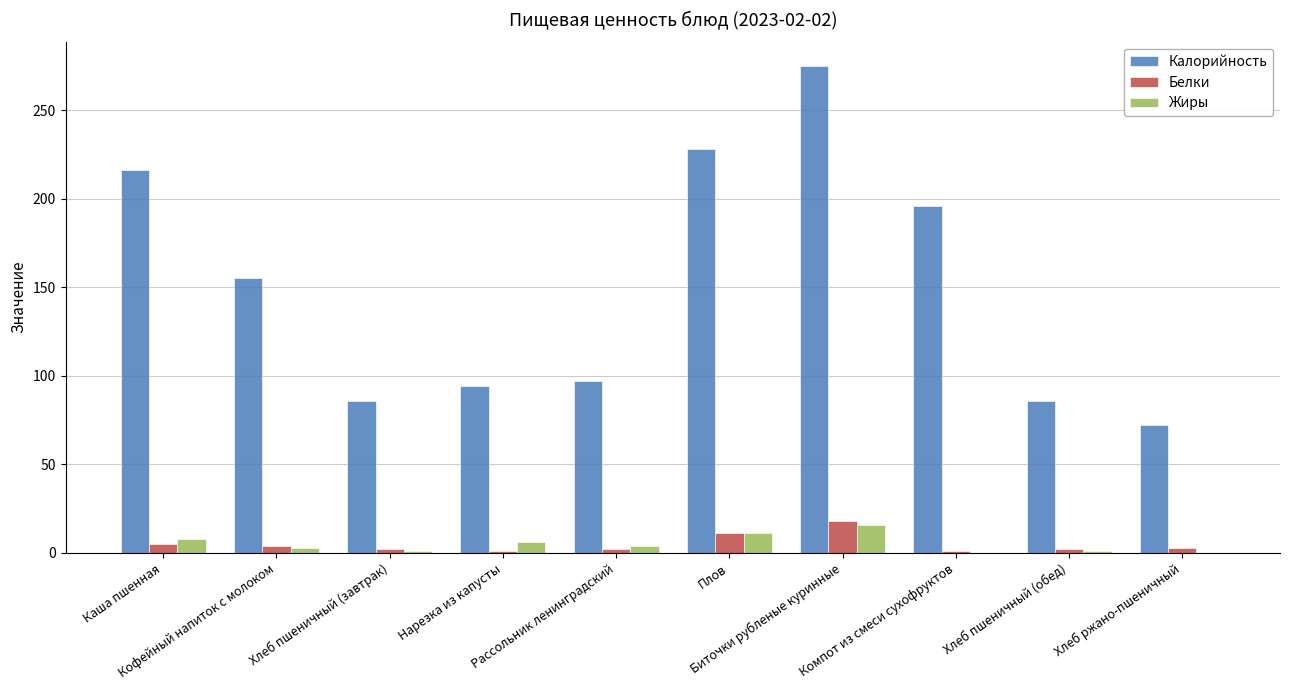

Which category has the highest value in the Калорийность series?

Биточки рубленые куринные